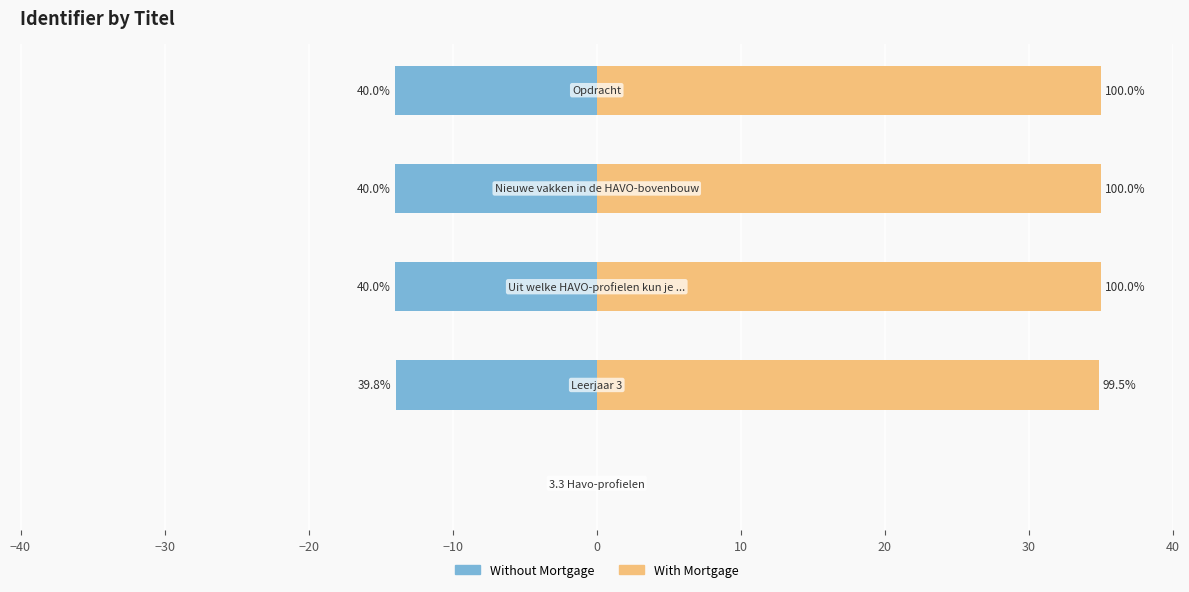

Reading left to right, extract all data points from this chart.

Without Mortgage: 0.0	-13.9	-14.0	-14.0	-14.0
With Mortgage: 0.0	34.8	35.0	35.0	35.0